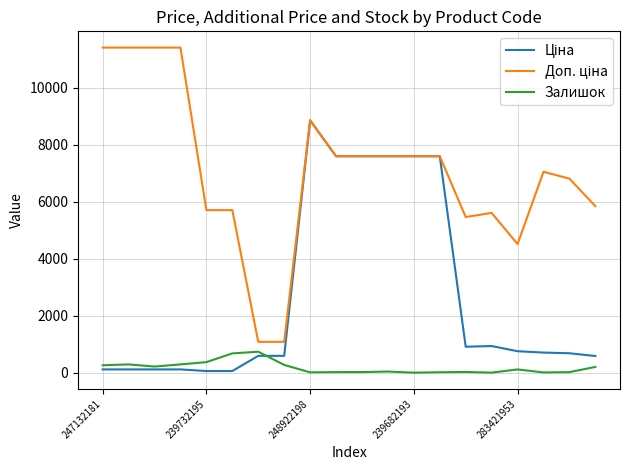

What is the maximum value shown in the chart?

11410.0